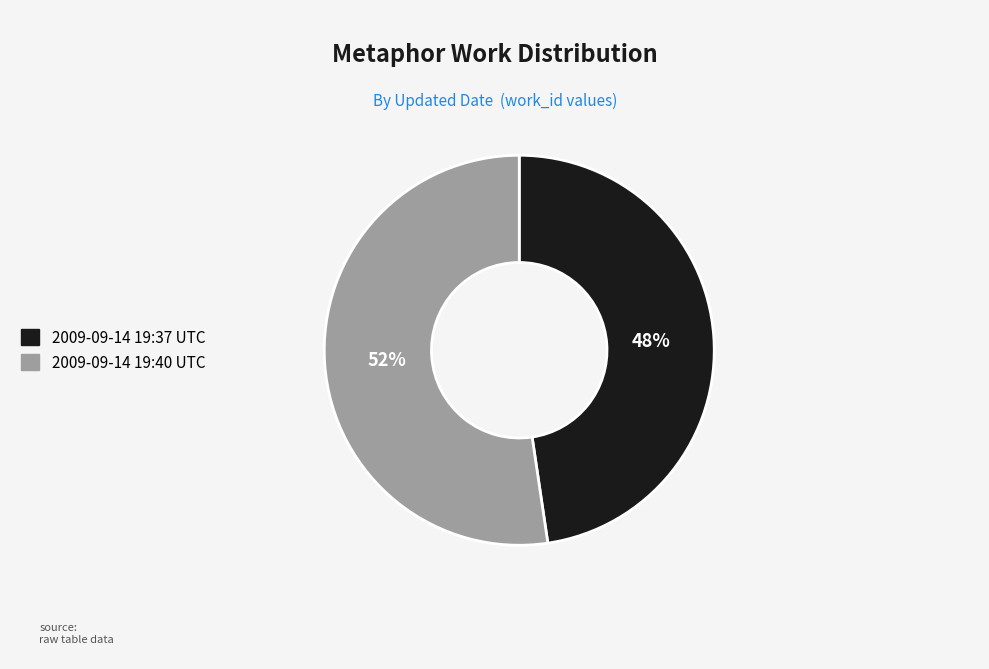

True or false: 2009-09-14 19:40 UTC accounts for 52% of the total.

True